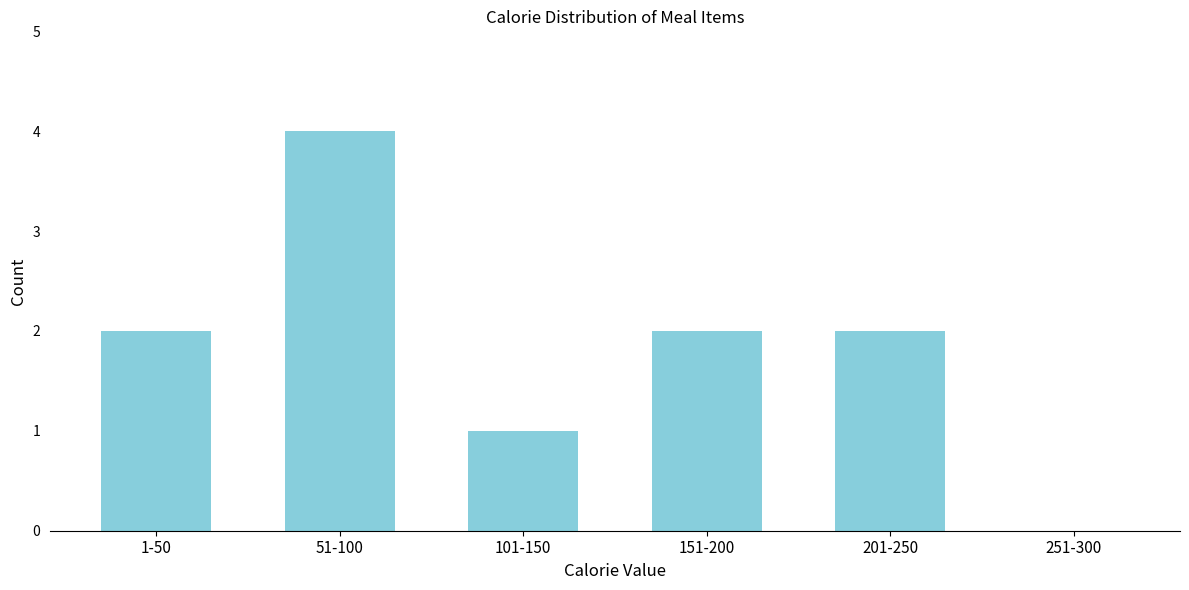

Reading right to left, extract all data points from this chart.

251-300=0	201-250=2	151-200=2	101-150=1	51-100=4	1-50=2